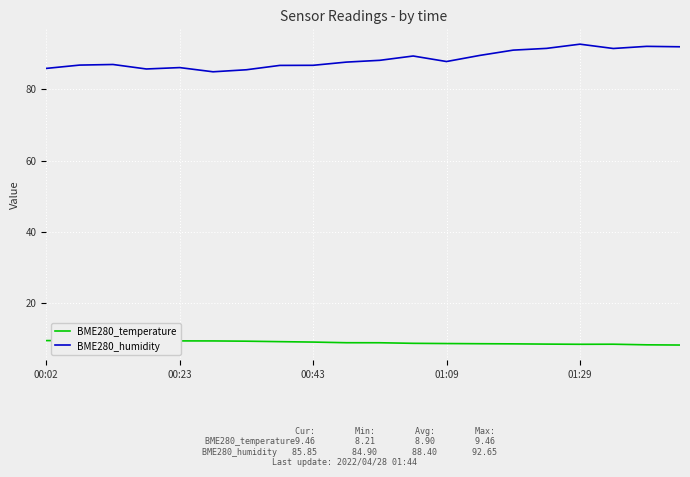

Which series has the largest total across all categories?

BME280_humidity